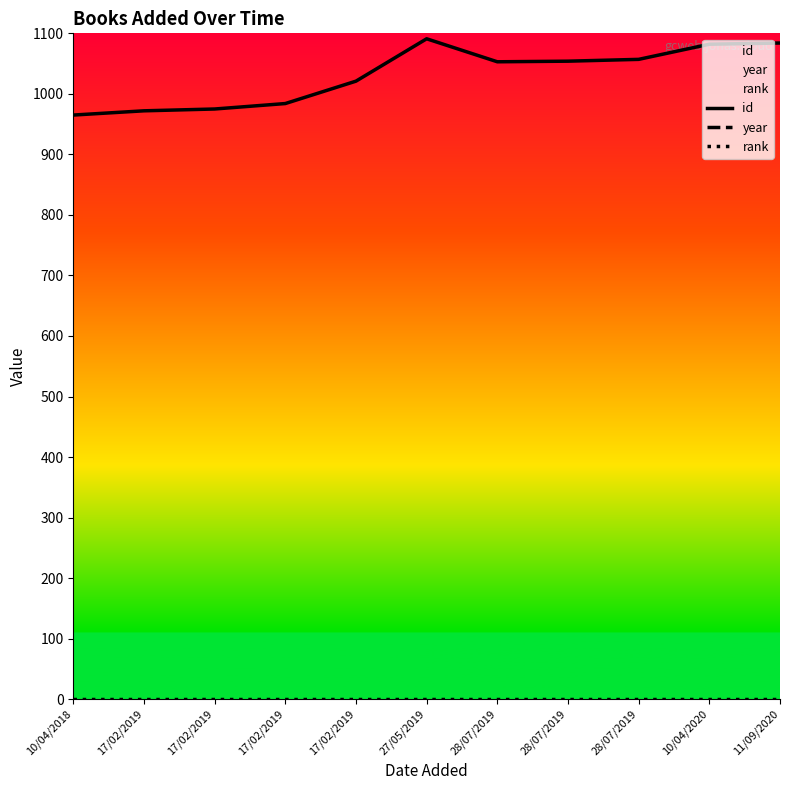

How many categories are shown in the chart?

11